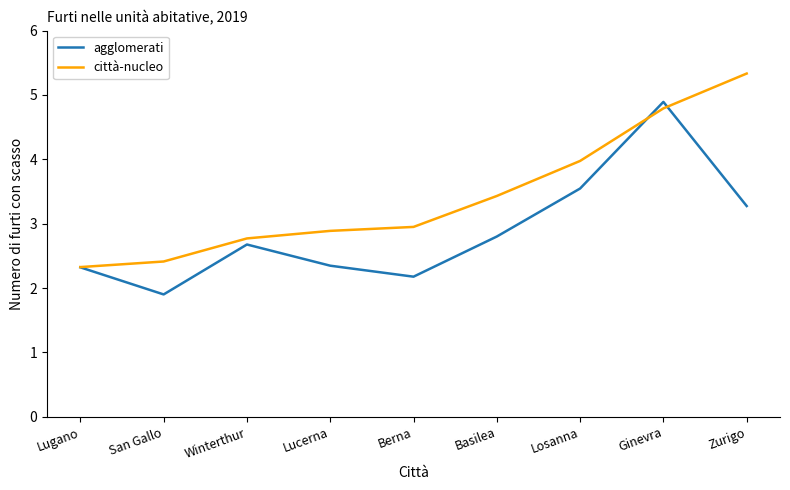

At San Gallo, list the series in order from smallest to largest.

agglomerati, città-nucleo